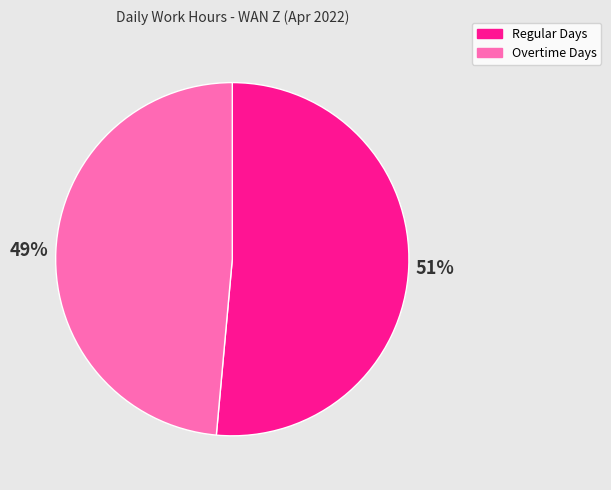

Is Regular Days the majority of the pie?

Yes